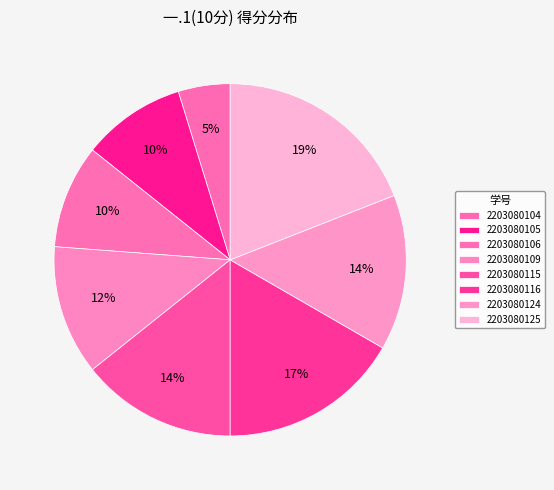

To the nearest percent, what percentage of the pie is 2203080115?

14%